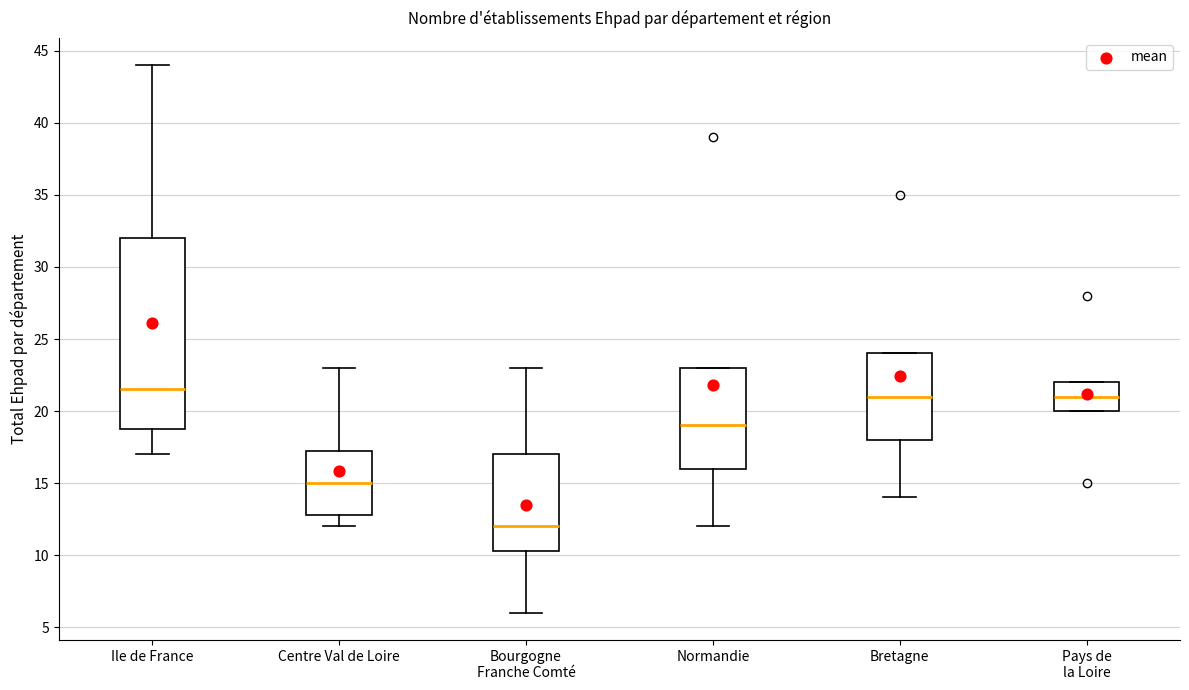

Where does the lower whisker of the box for Normandie end on the y-axis? The values are not printed on the chart, so give them approximately, as read against the axis.

12.0